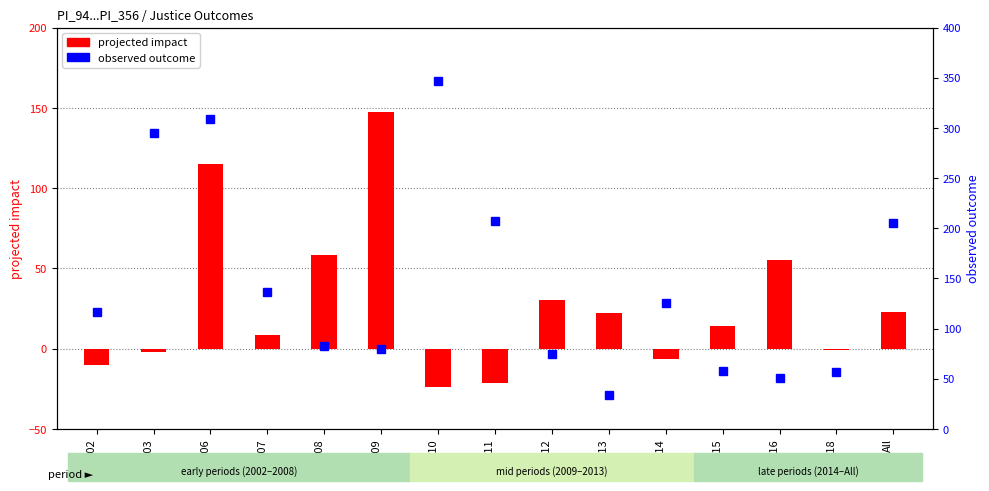

How many data points in projected impact are less than 13?

7